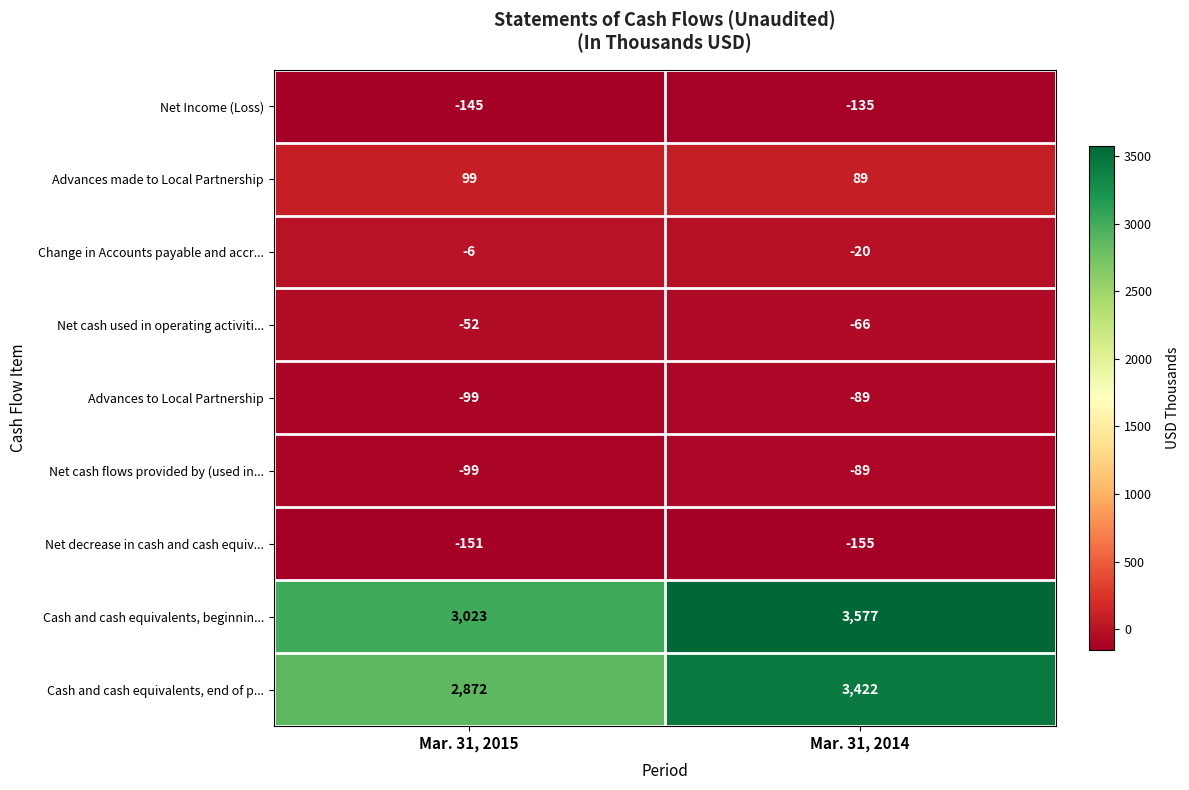

What is the total value across all series at Mar. 31, 2014?

6534